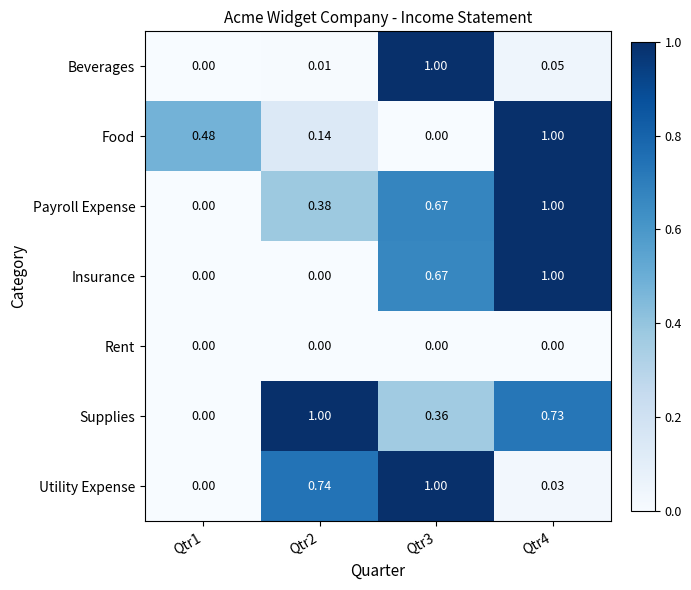

Between Qtr2 and Qtr4, which series saw the biggest shift?

Insurance